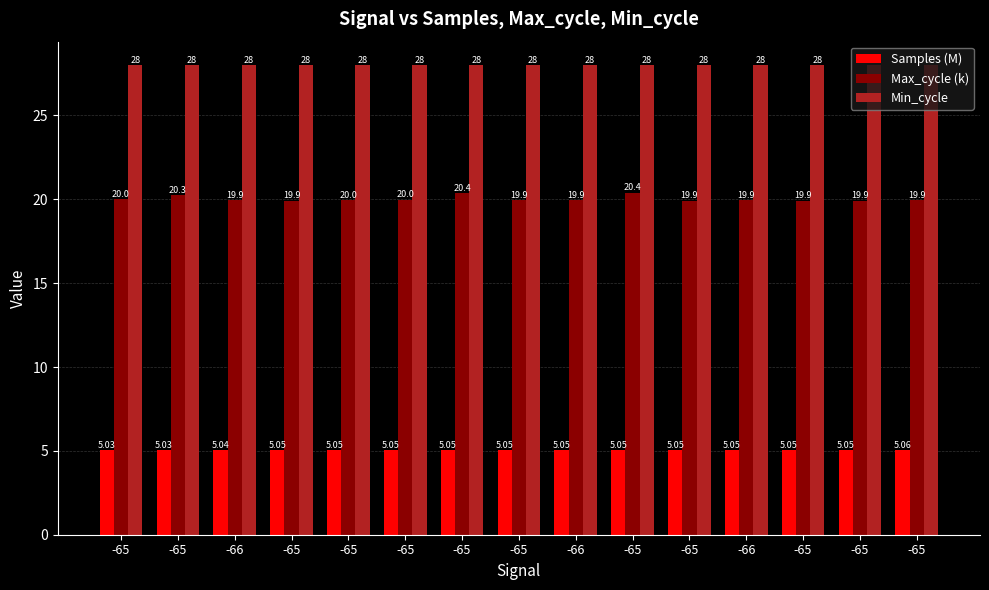

How many groups of bars are there?

15